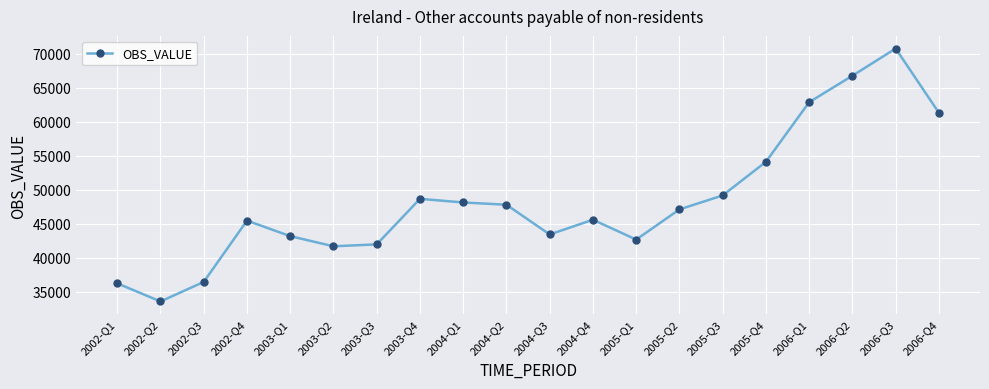

Which has a higher value, 2006-Q3 or 2004-Q4?

2006-Q3